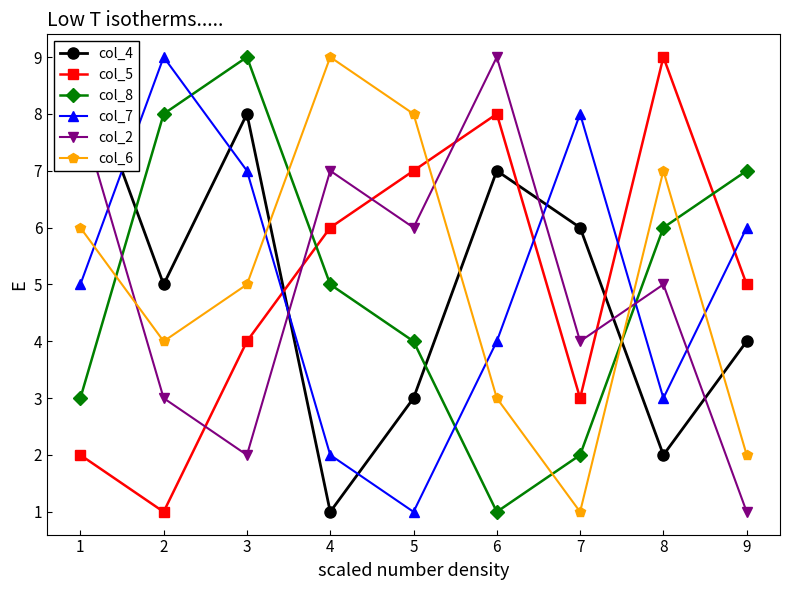

What is the sum of all col_4 values?

45